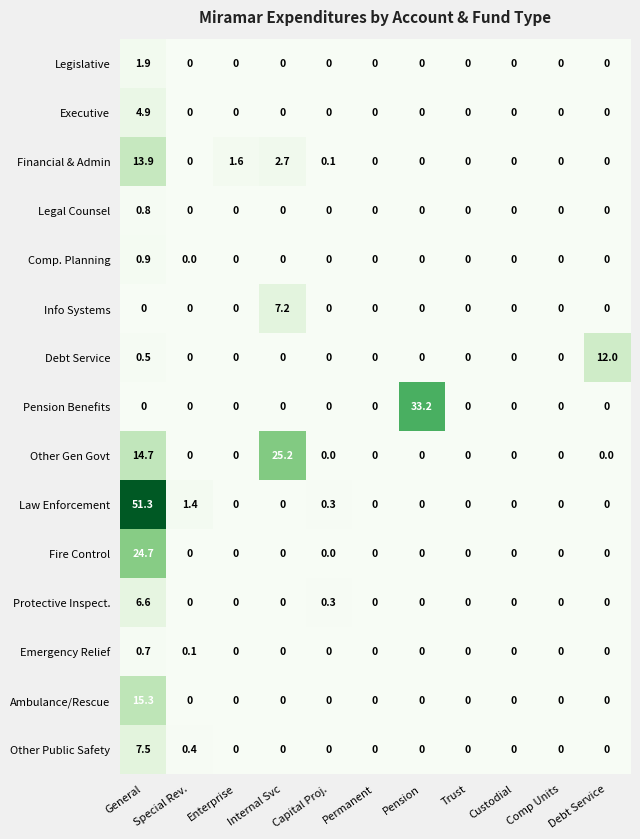

At how many categories does at least one series exceed 4?

4